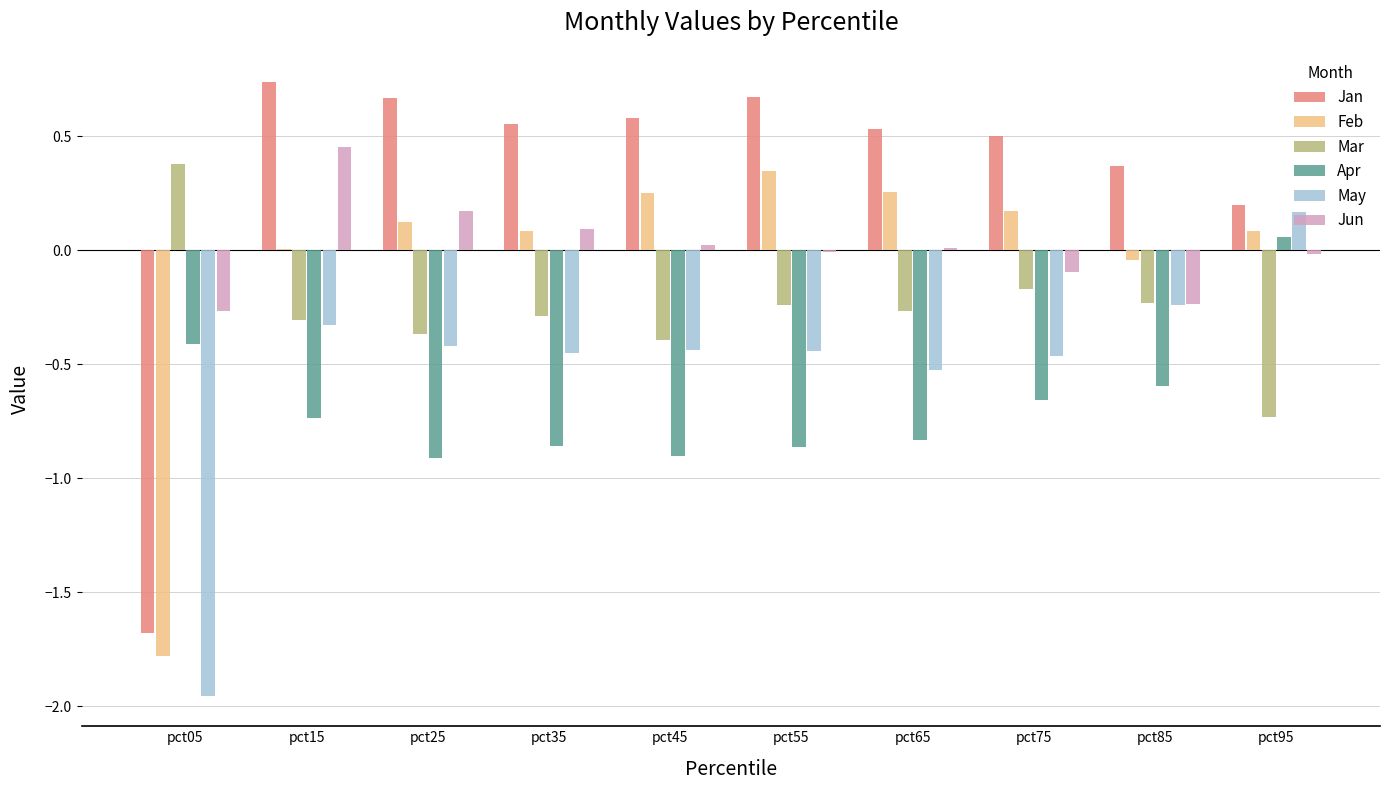

How many values in the Mar series exceed 0?

1